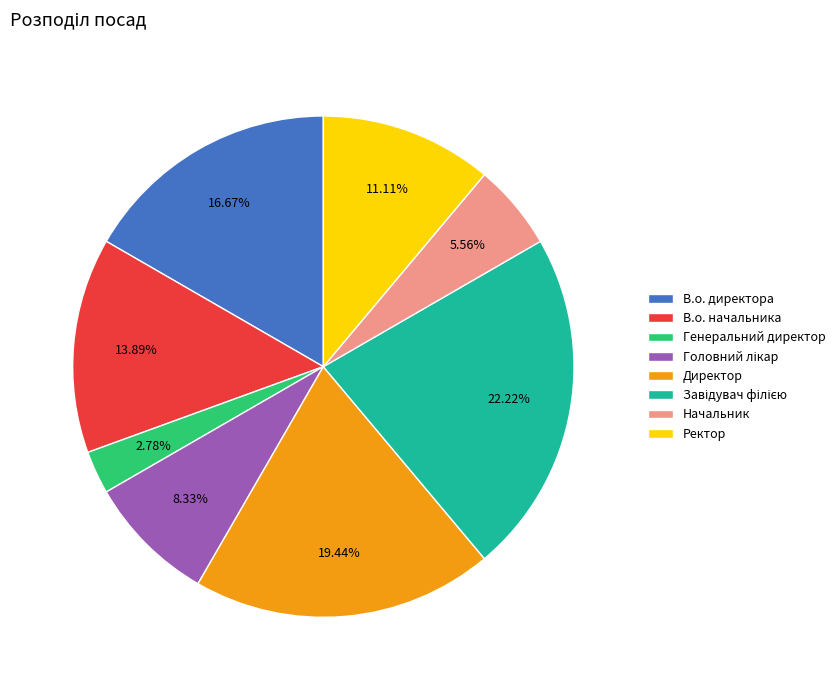

To the nearest percent, what is the difference between the largest and smallest slice percentages?

19%